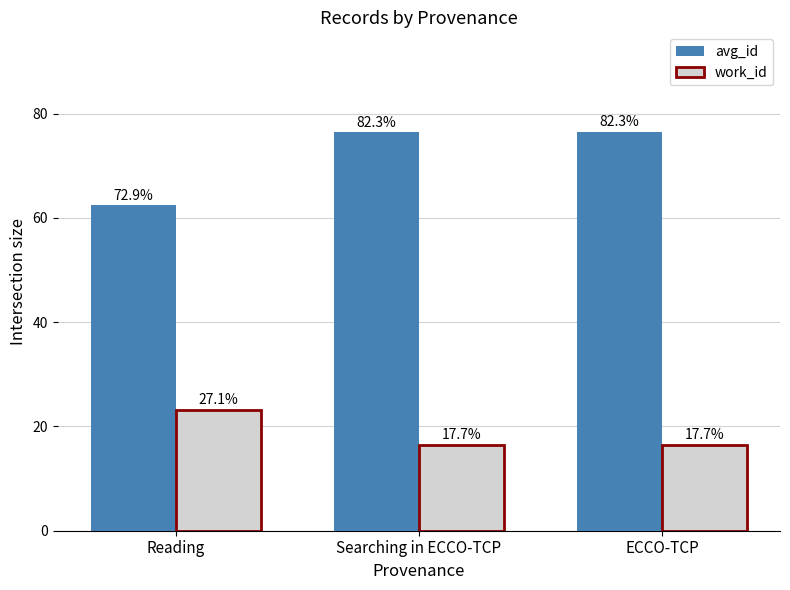

The value of avg_id at Searching in ECCO-TCP is 23.6. True or false?

False